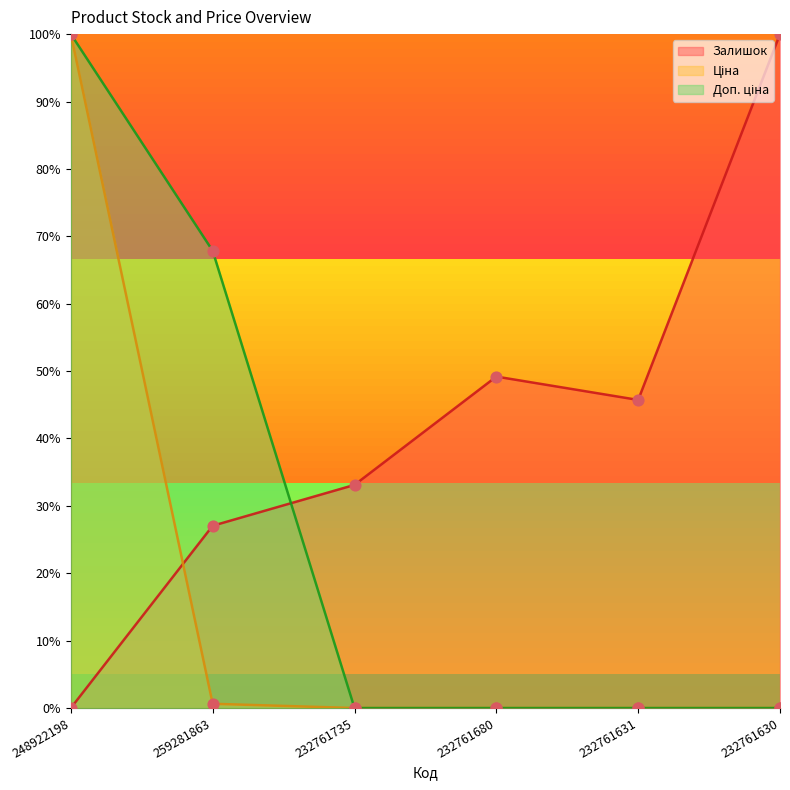

What is the total value across all series at 232761735?

33.1